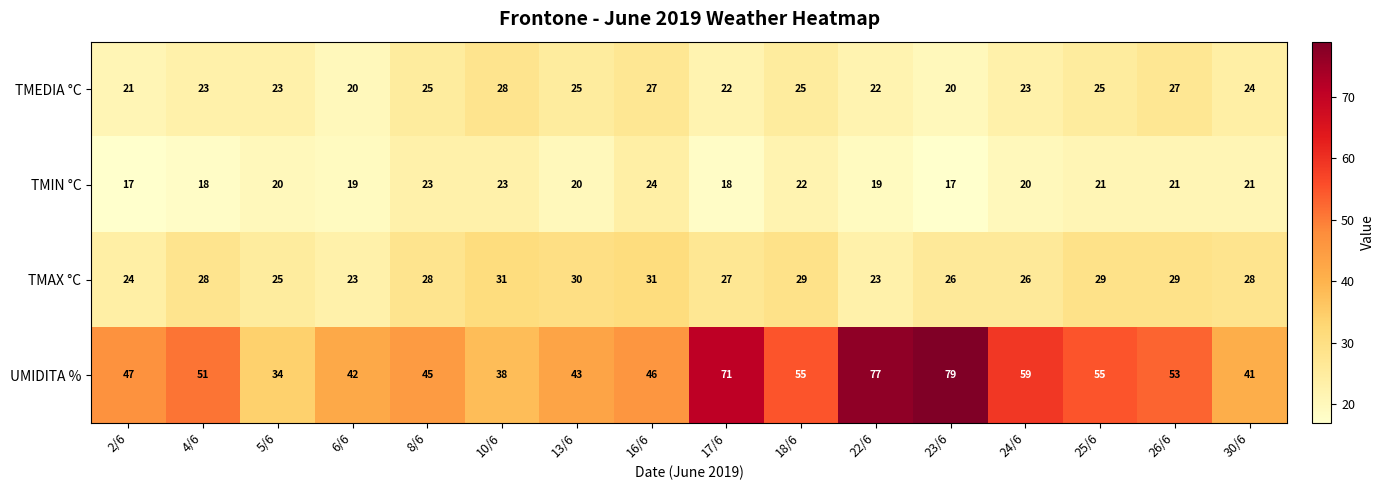

What is the difference between the maximum and minimum values in the TMIN °C series?

7